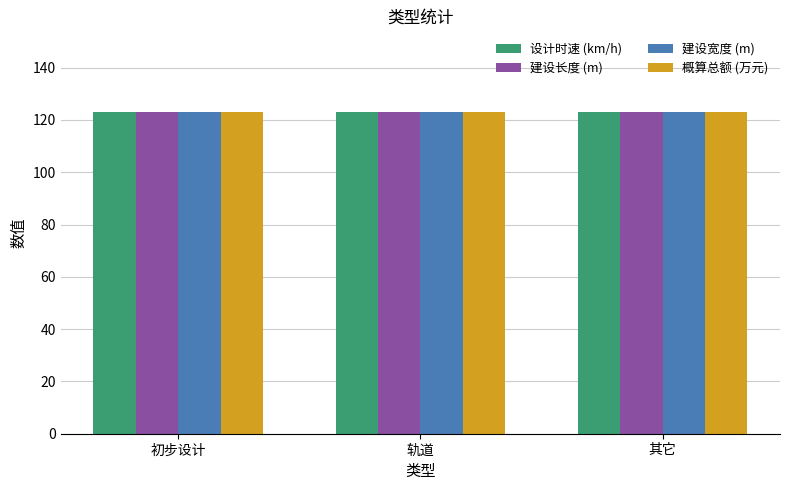

What is the highest value of the 建设宽度 (m) series?

123.0